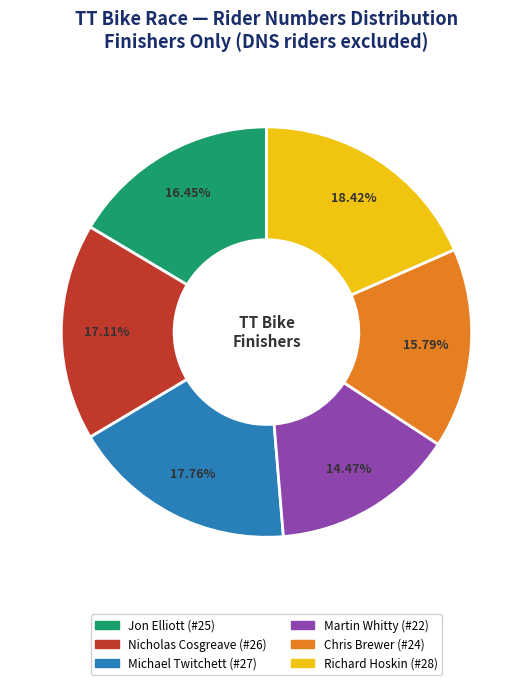

What is the total percentage of Martin Whitty (#22) and Michael Twitchett (#27)?

32.2%